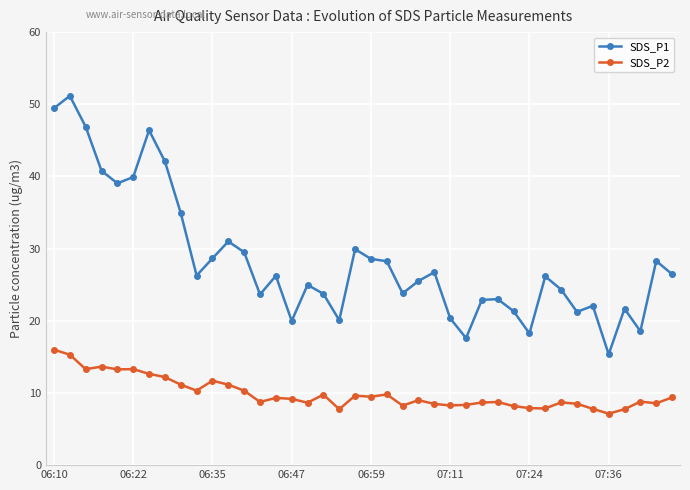

Which series has the largest total across all categories?

SDS_P1